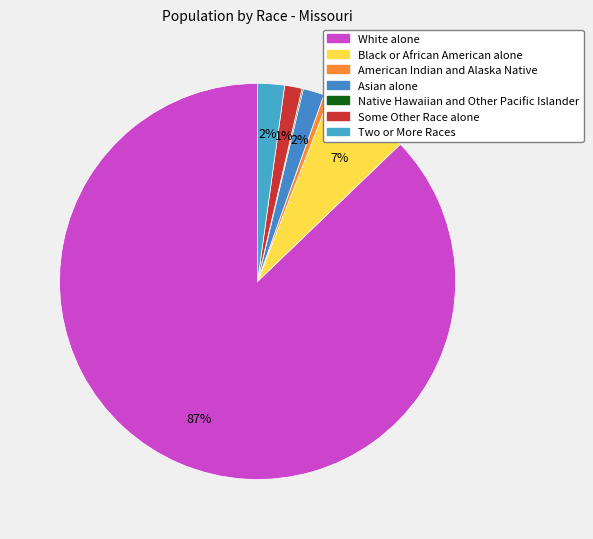

Count the number of slices in the pie.

7